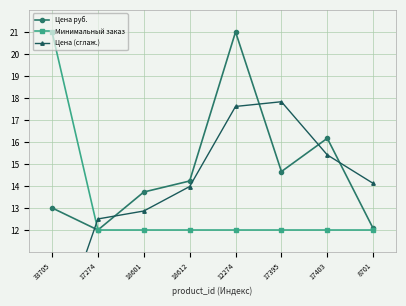

At which category is the sum across all series the highest?

12274